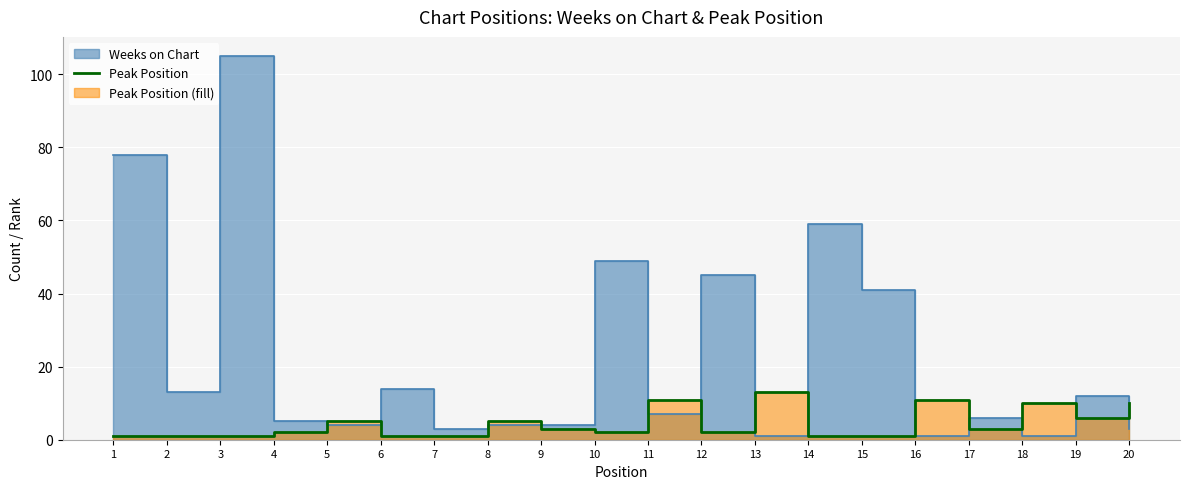

Is it true that the value at 5 is 5?

True